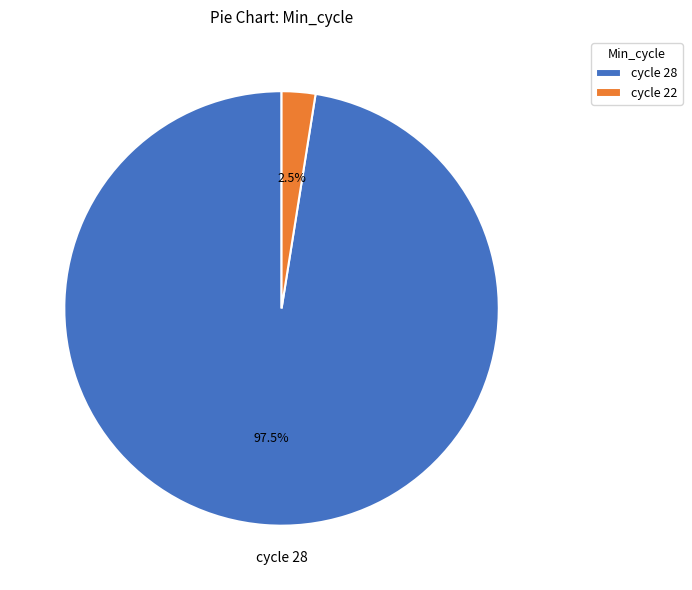

What portion of the pie excludes cycle 28?

2.5%